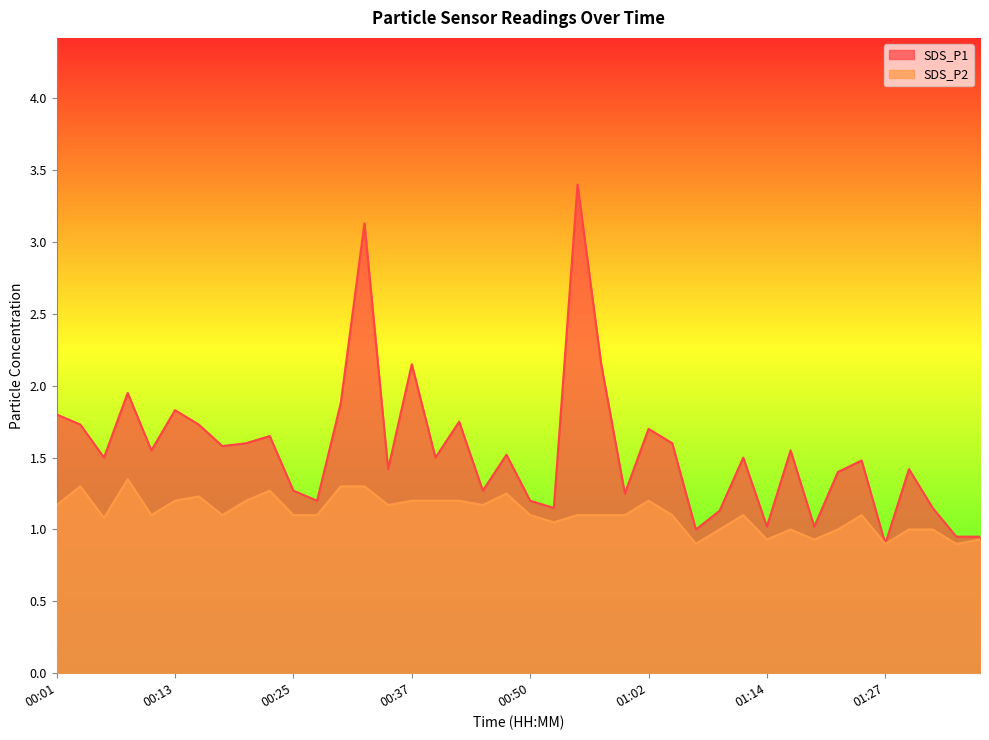

Where is the first local maximum for SDS_P2?

00:03